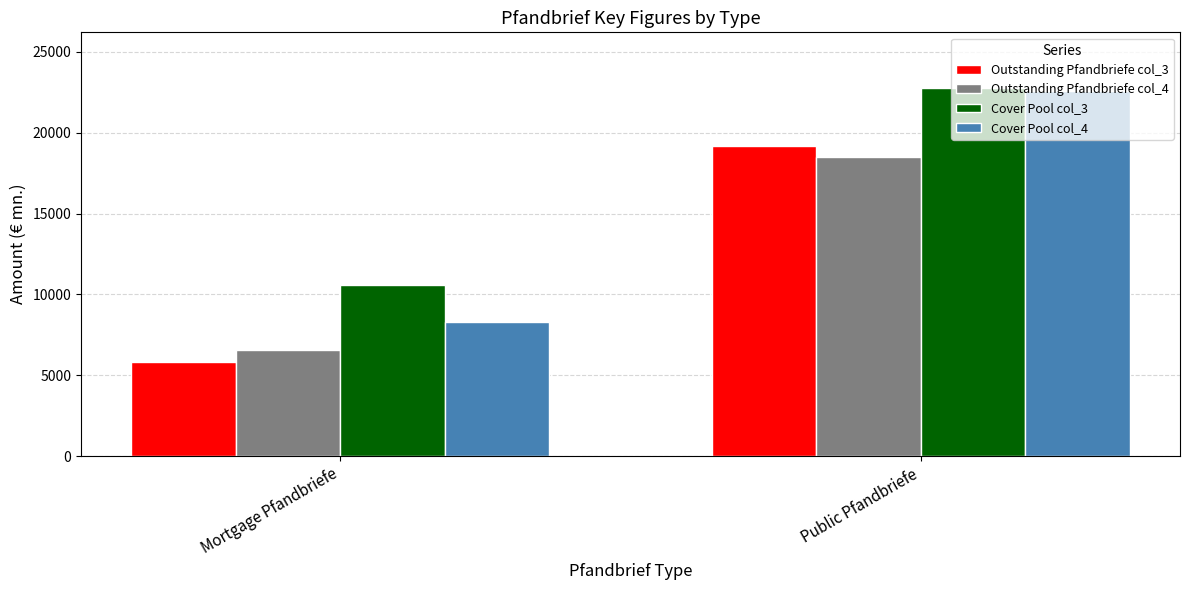

What is the spread (max minus min) of values at Mortgage Pfandbriefe?

4760.7